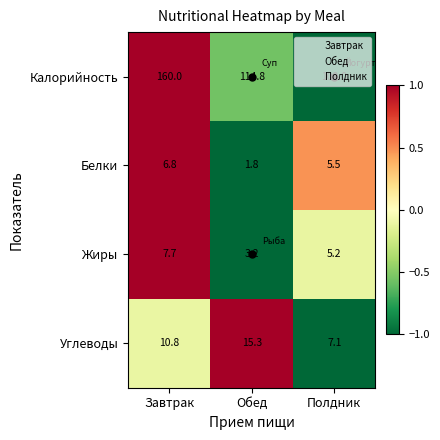

Rank the categories by Калорийность value from highest to lowest.

Завтрак, Обед, Полдник